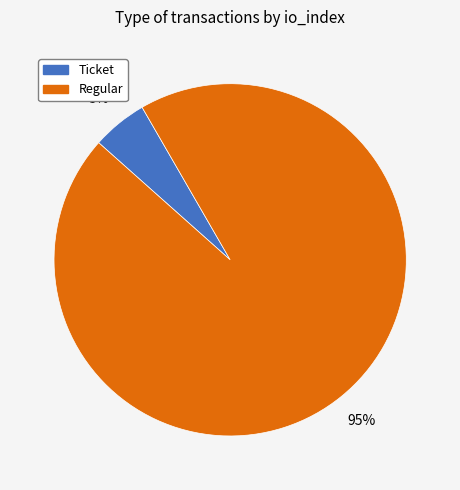

How many segments does this pie chart have?

2